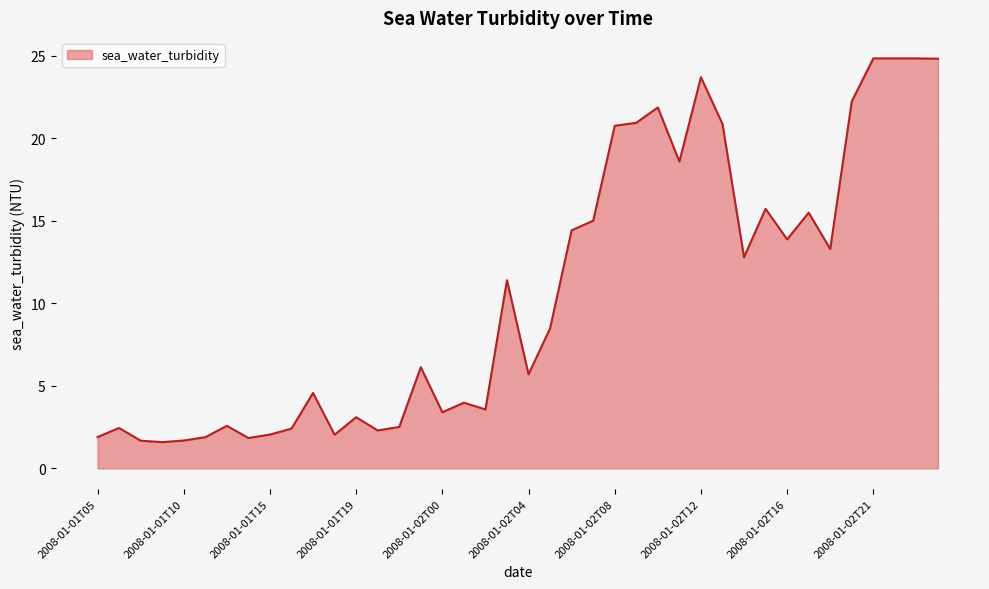

What is the smallest value displayed?

1.6